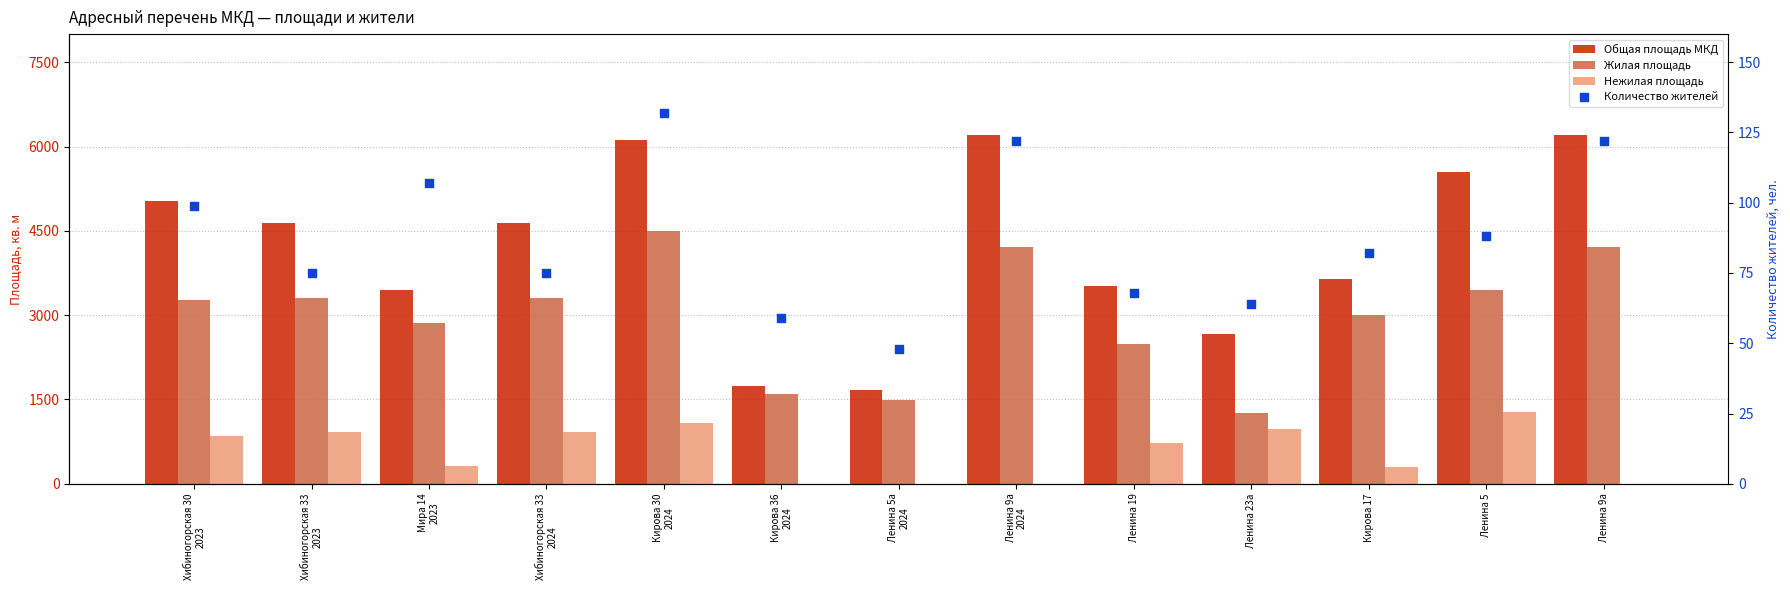

What are all the series names shown in the legend?

Общая площадь МКД, Жилая площадь, Нежилая площадь, Количество жителей